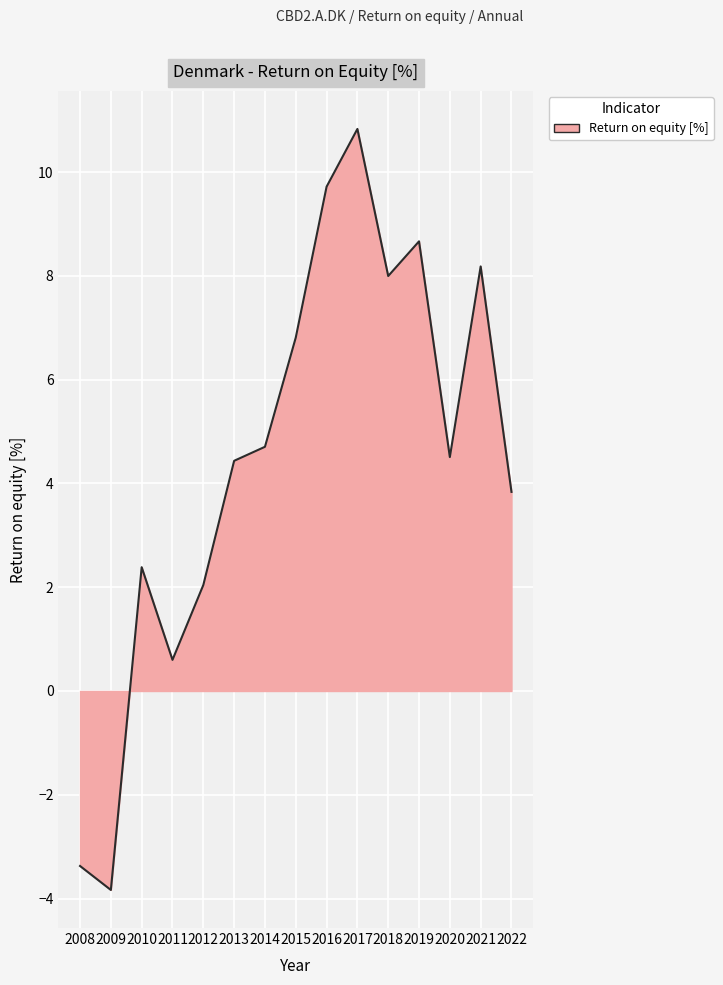

True or false: the data shows 13.6 at 2021.

False